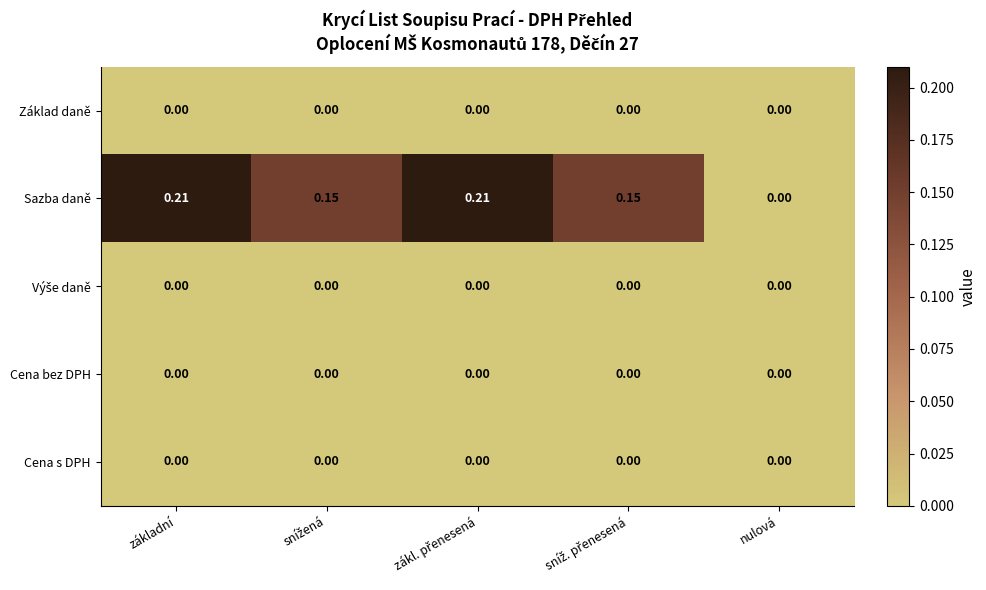

Which series has the widest spread of values?

Sazba daně